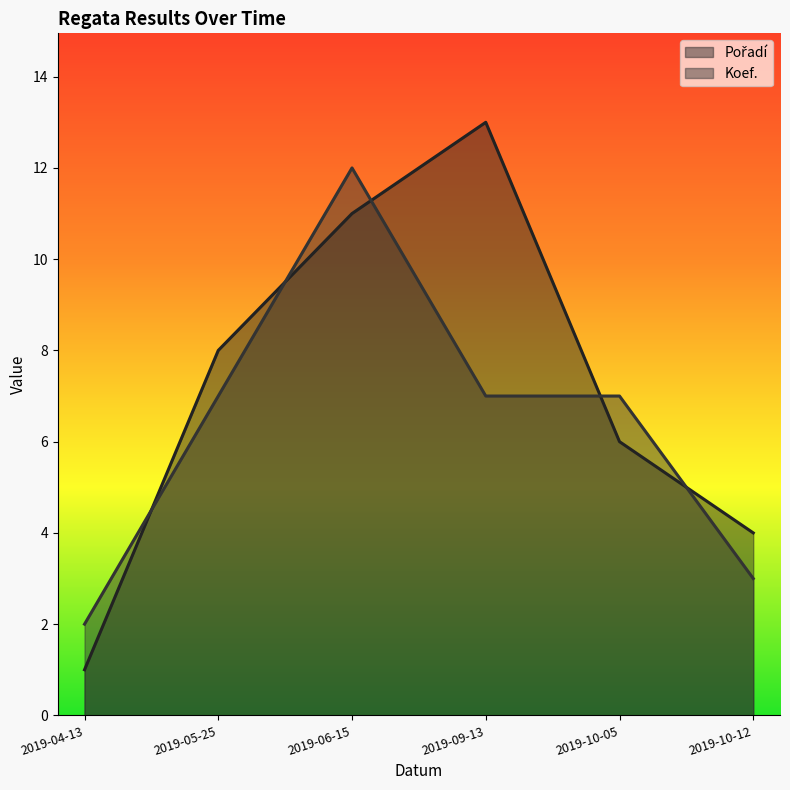

How many lines are shown in the chart?

2